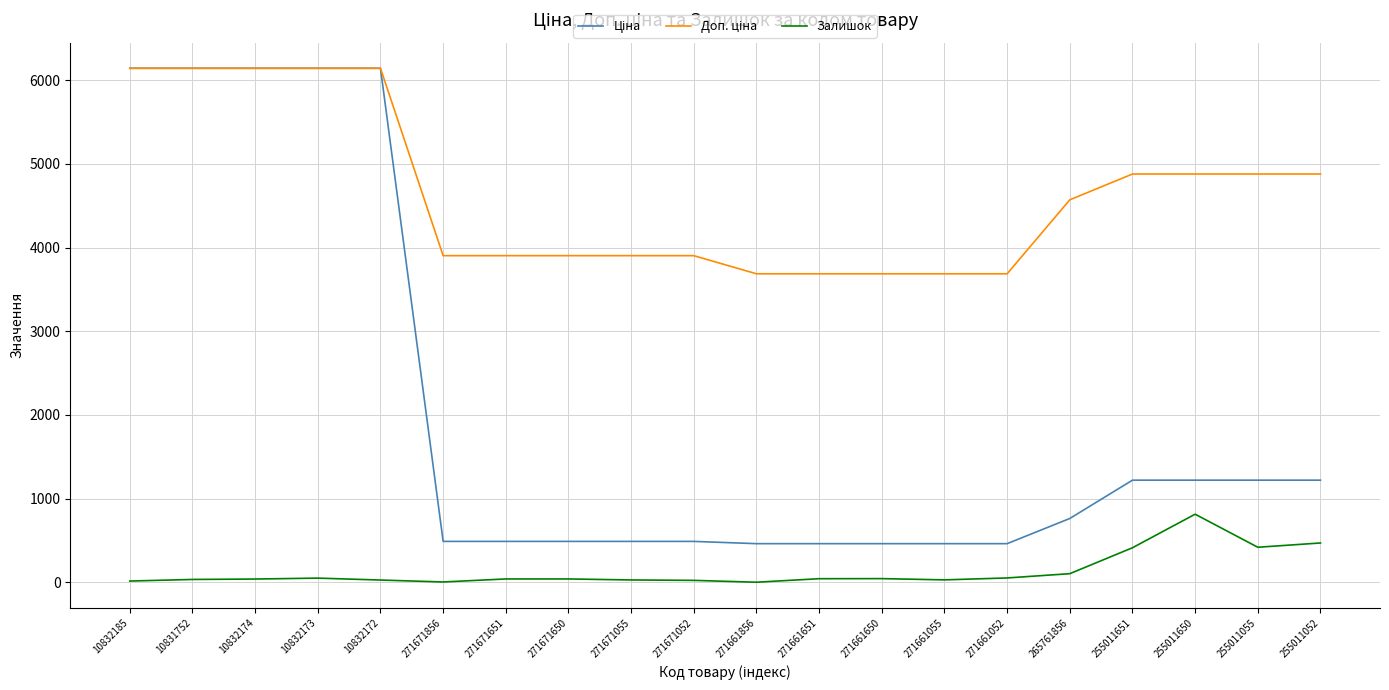

Is this an area chart (filled region under the line)?

No